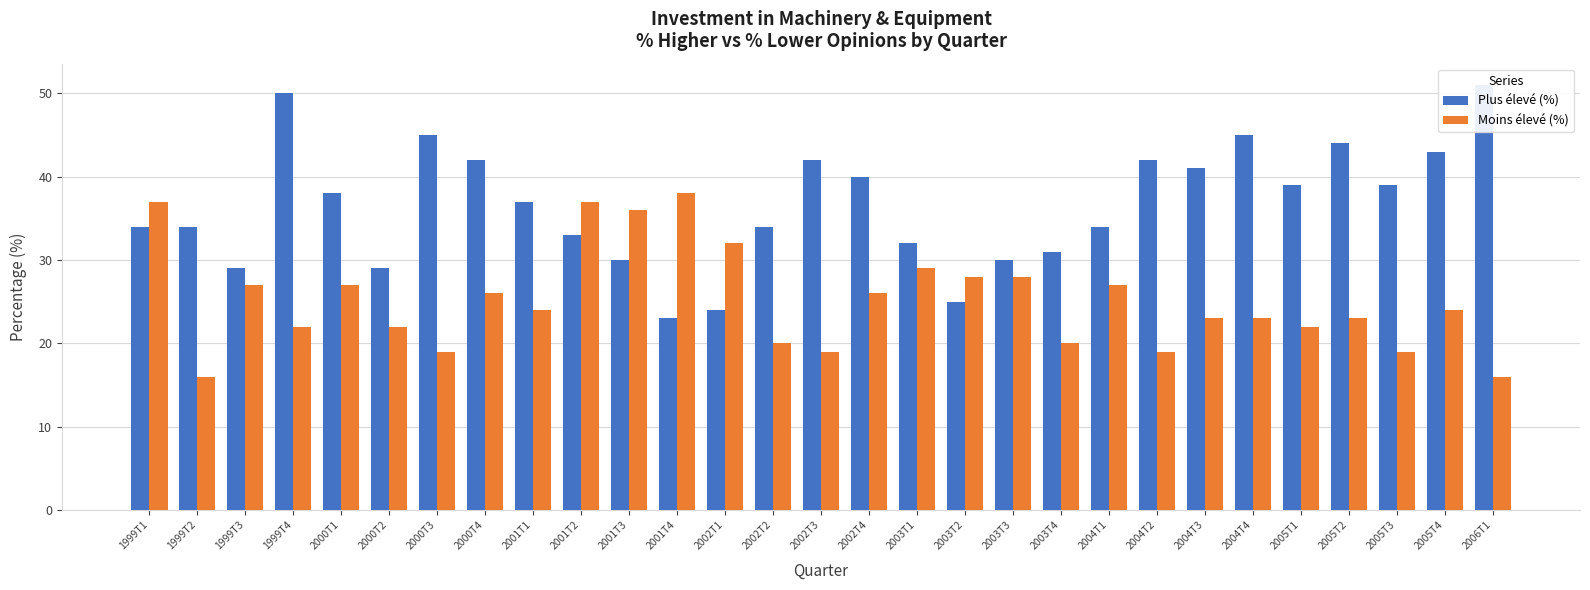

What position from the left is 2004T3?

23